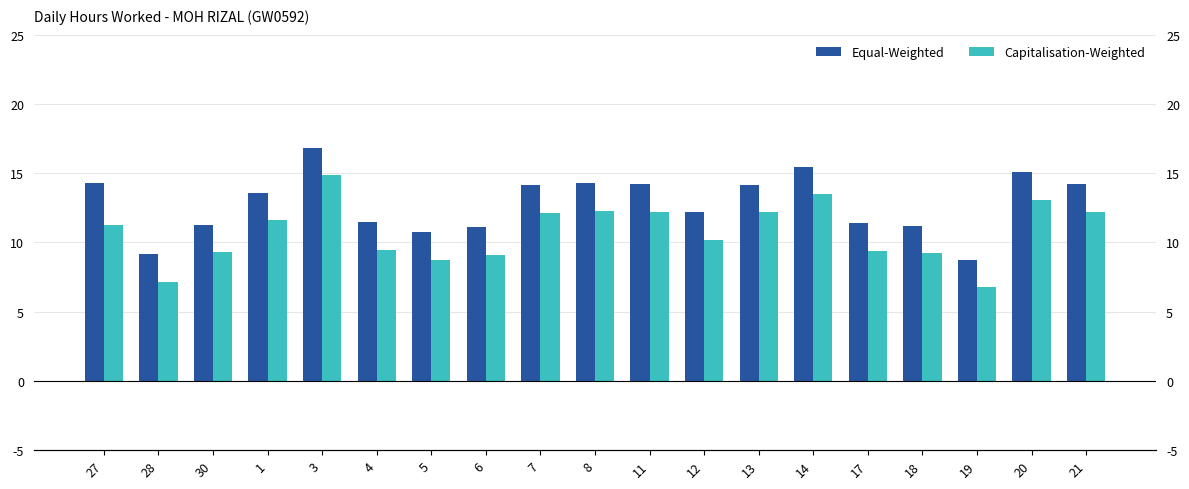

Rank the series at 4 from lowest to highest value.

Capitalisation-Weighted, Equal-Weighted